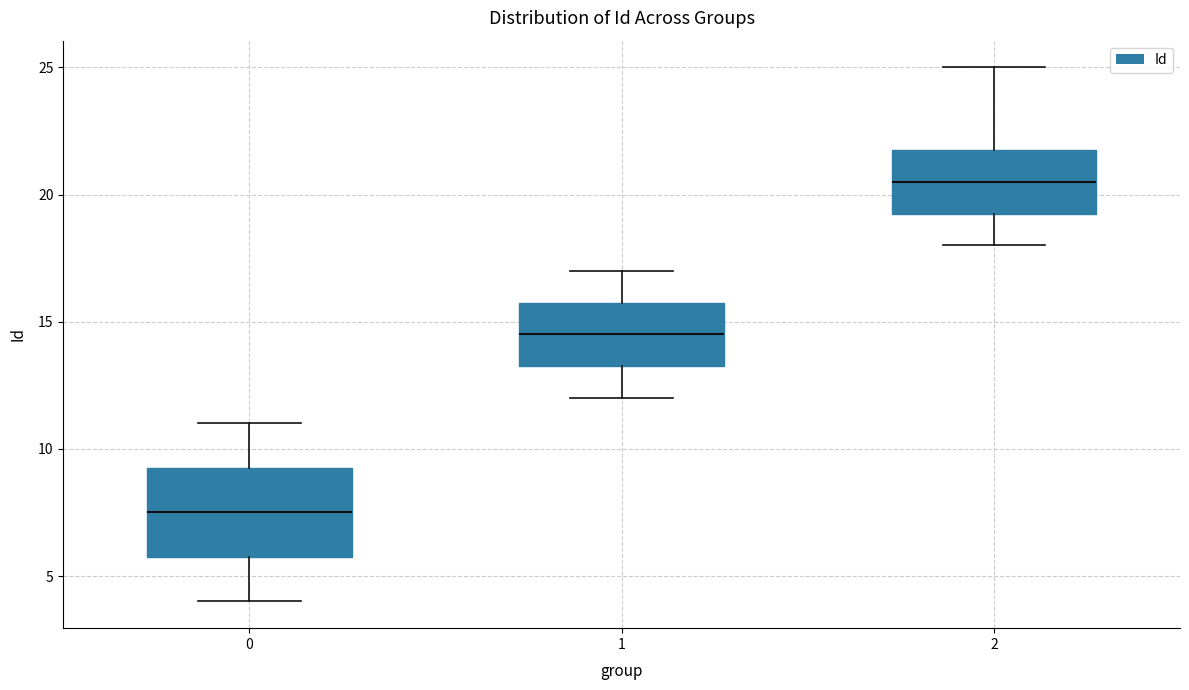

Which box has the highest median line?

2